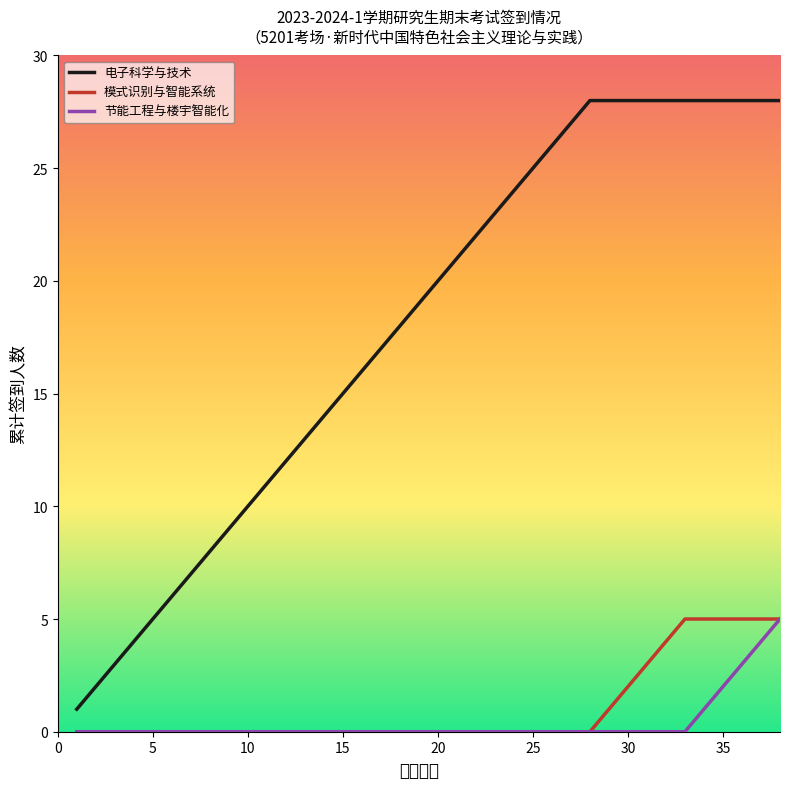

Which series has the largest range (max minus min)?

电子科学与技术